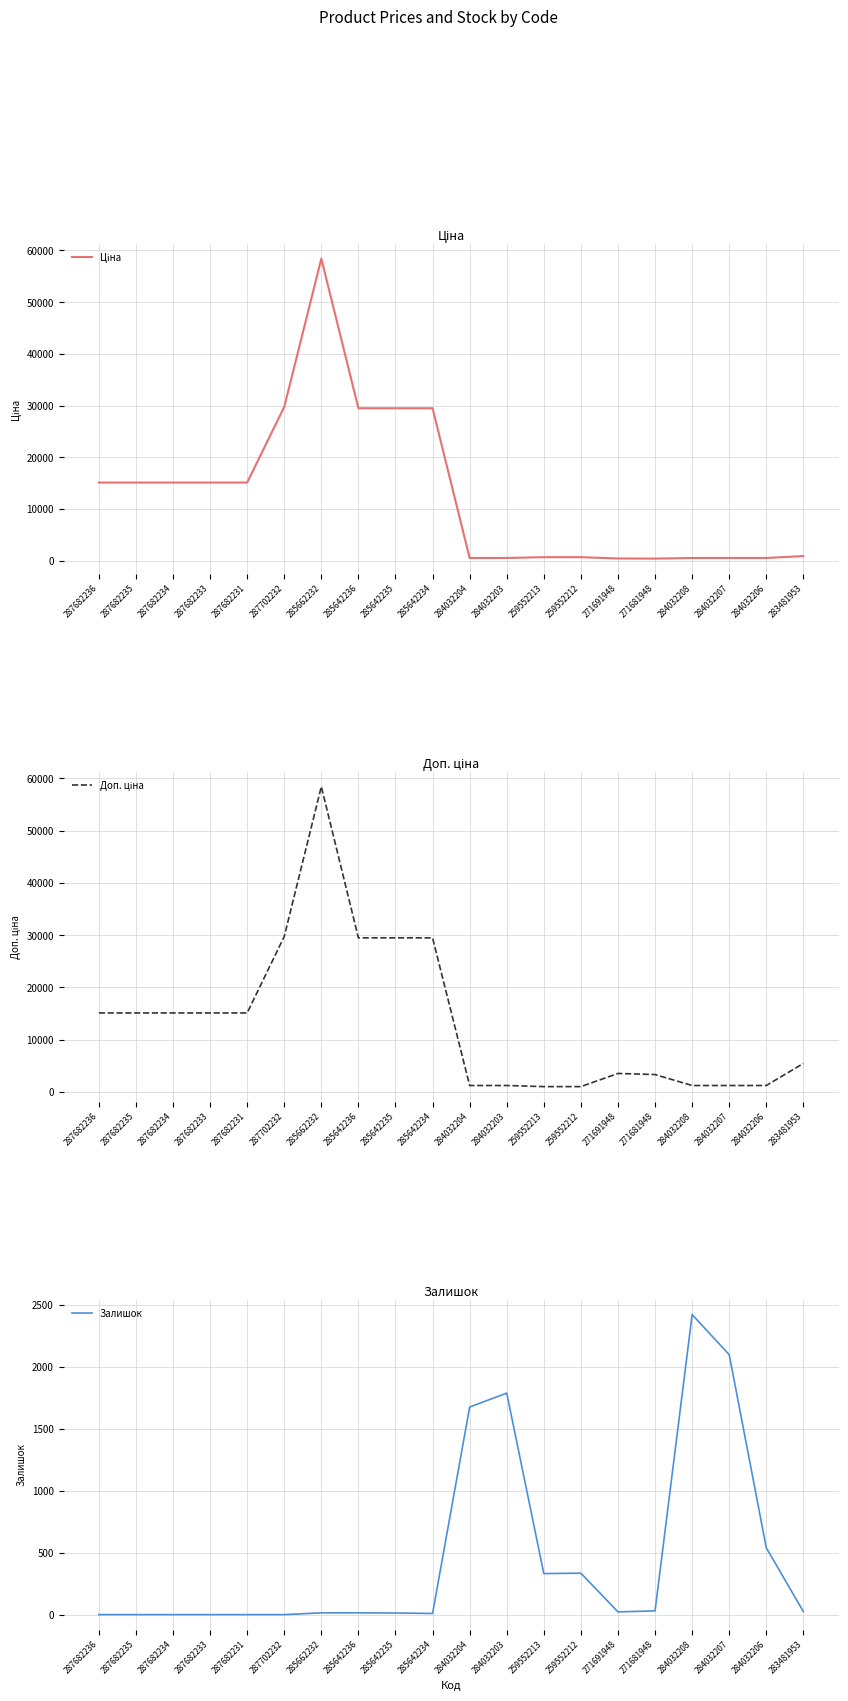

Is it true that Доп. ціна equals 29491.5 at 285642236?

True